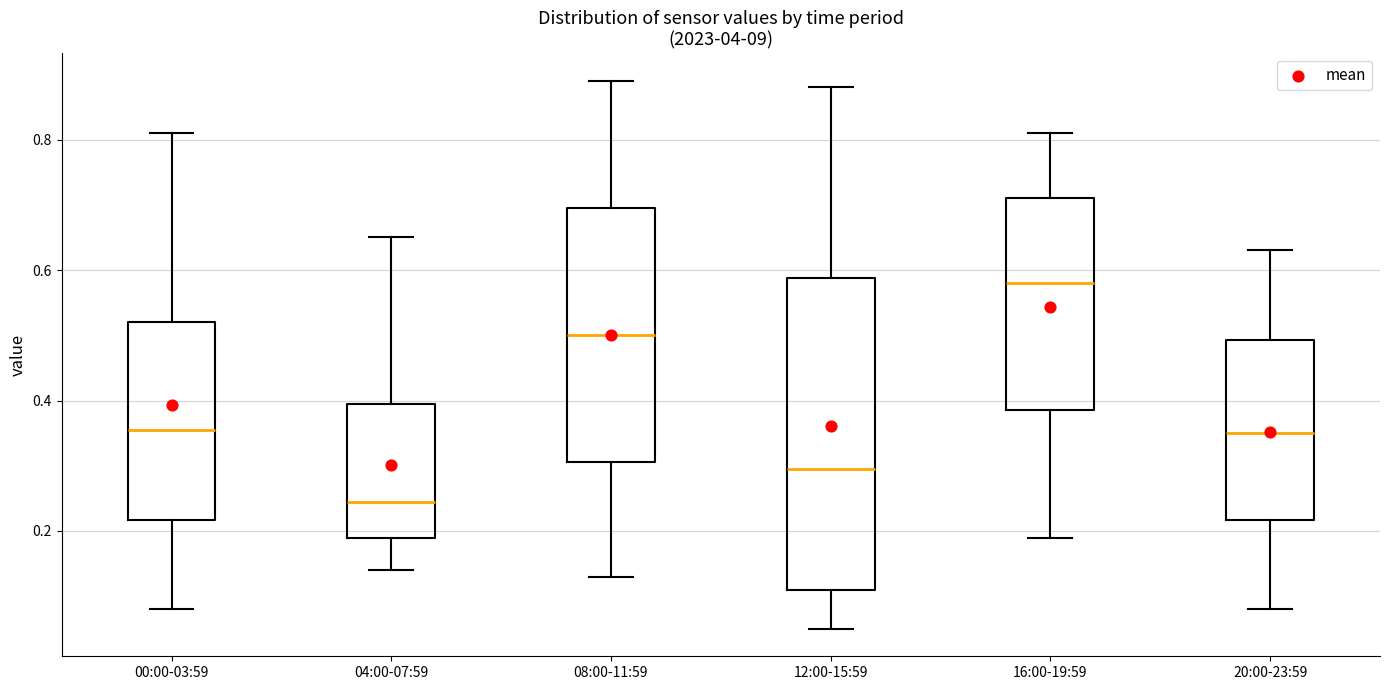

Which box's median line is the highest?

16:00-19:59